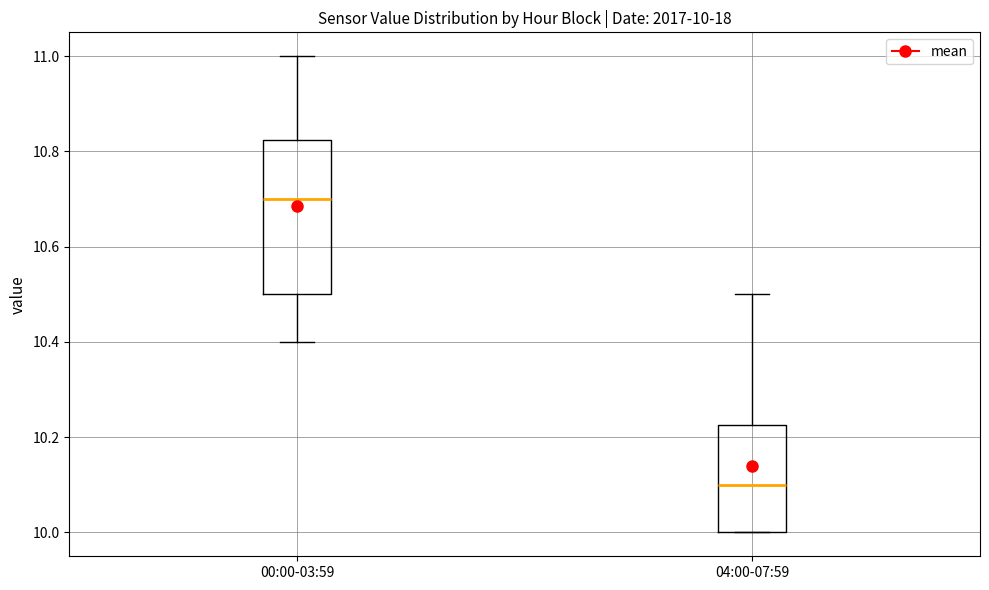

Which box has the highest median line?

00:00-03:59